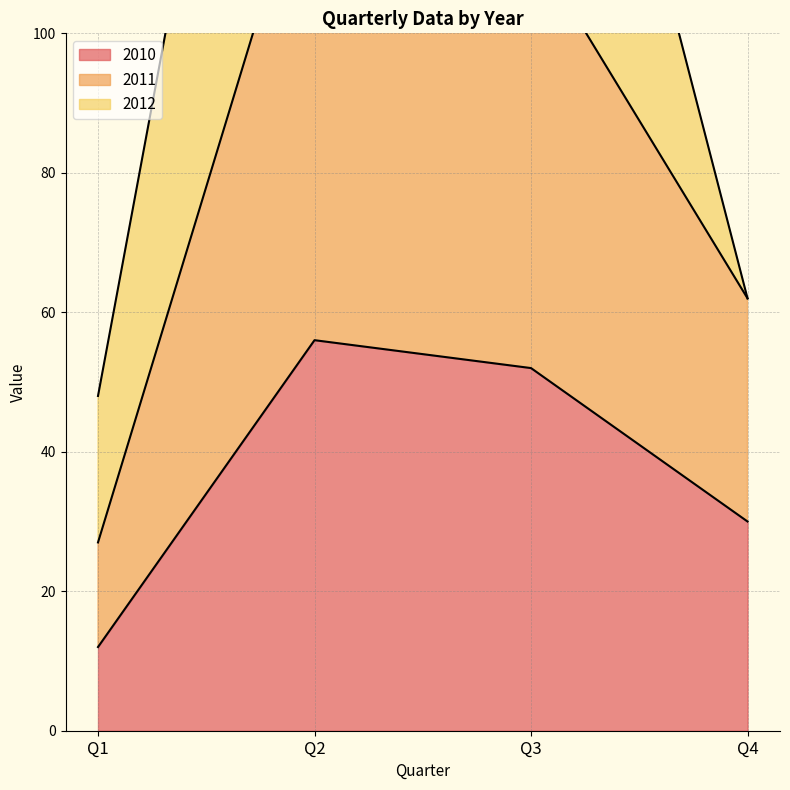

List the labels in order of 2010 value, smallest first.

Q1, Q4, Q3, Q2